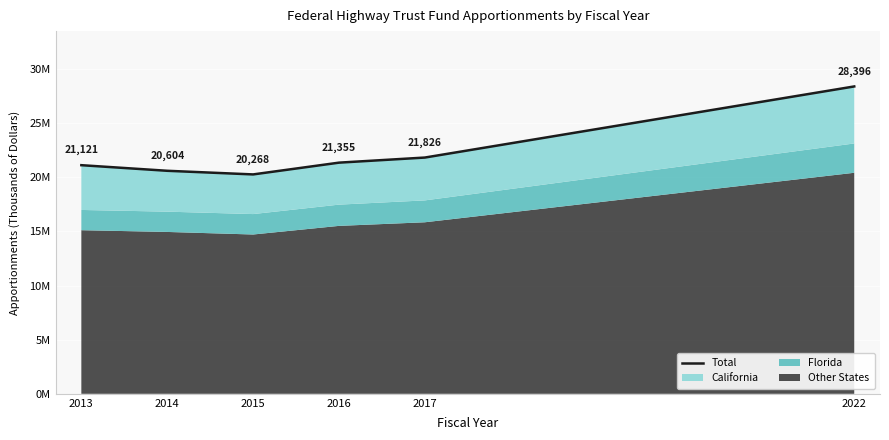

What is the sum of all values?

133570787